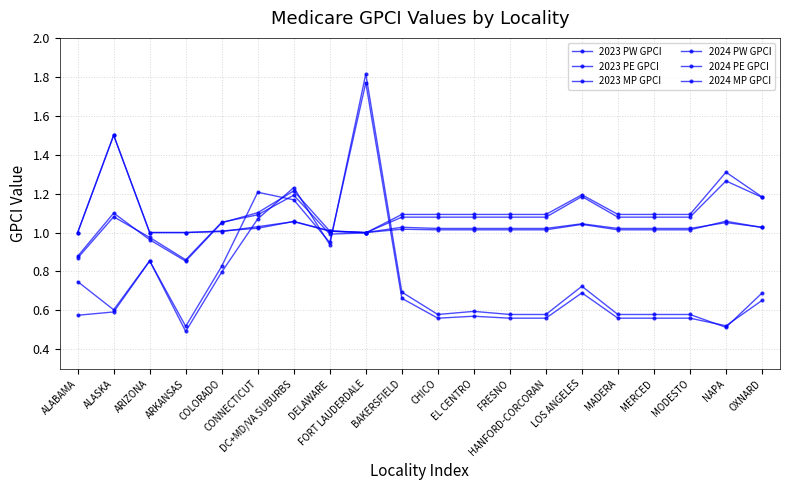

How many data points does each series have?

20